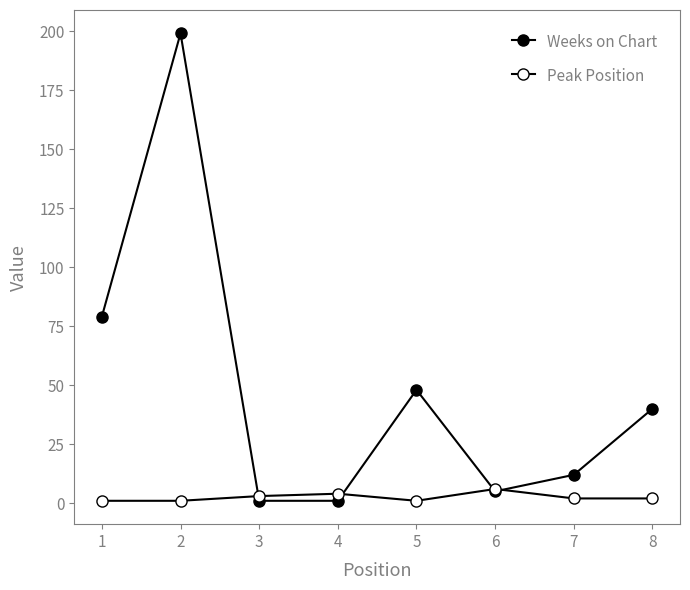

What is the minimum value shown in the chart?

1